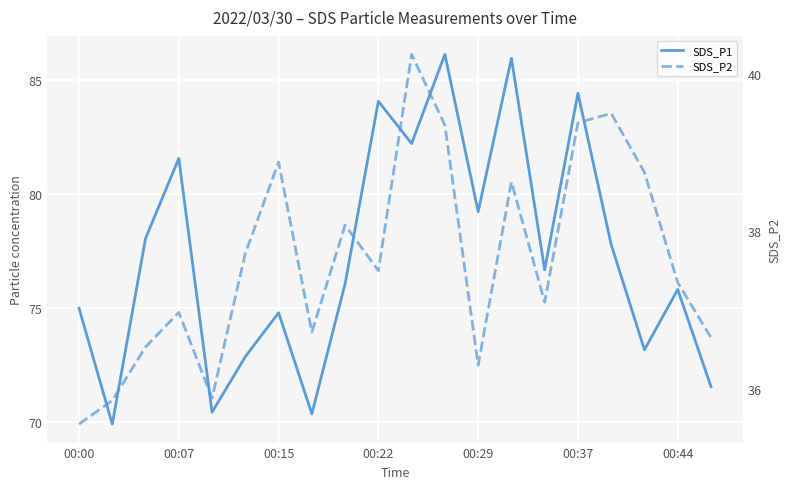

Which label corresponds to the smallest value in the chart?

00:00